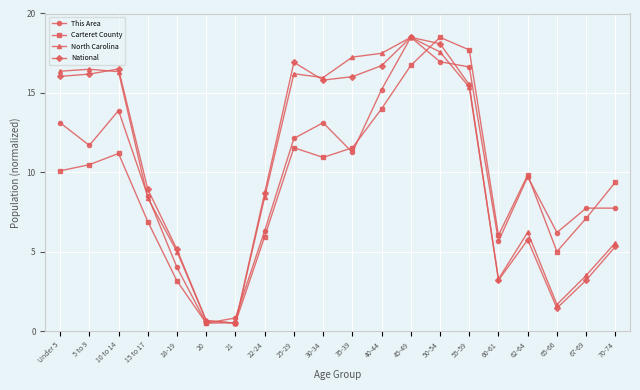

What is the label of the 16th point from the right?

18-19